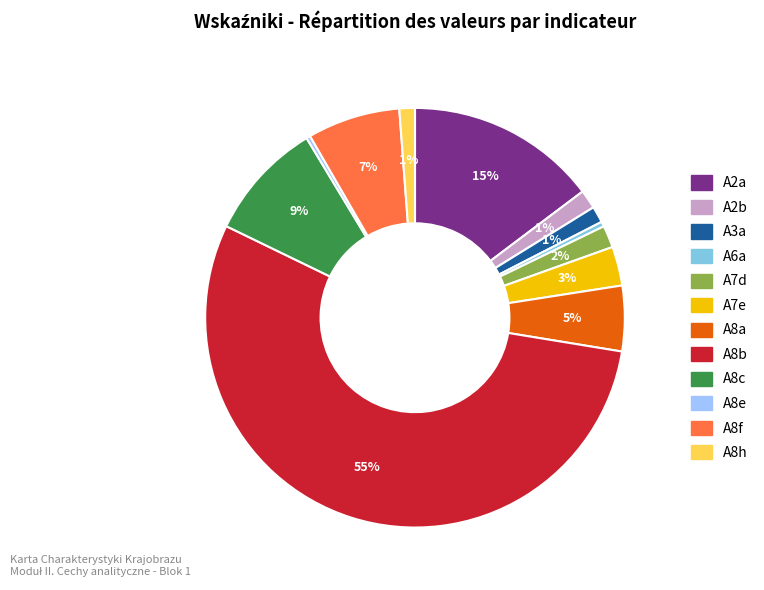

Between A8c and A7e, which is larger?

A8c